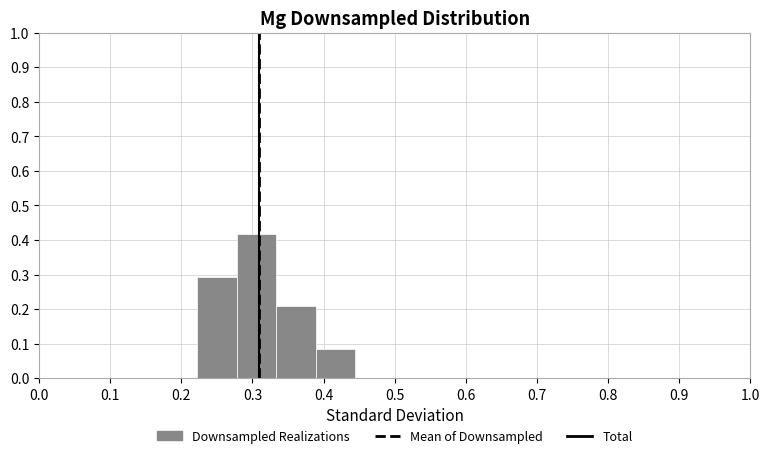

Which range on the x-axis has the tallest bar?

0.28 to 0.33